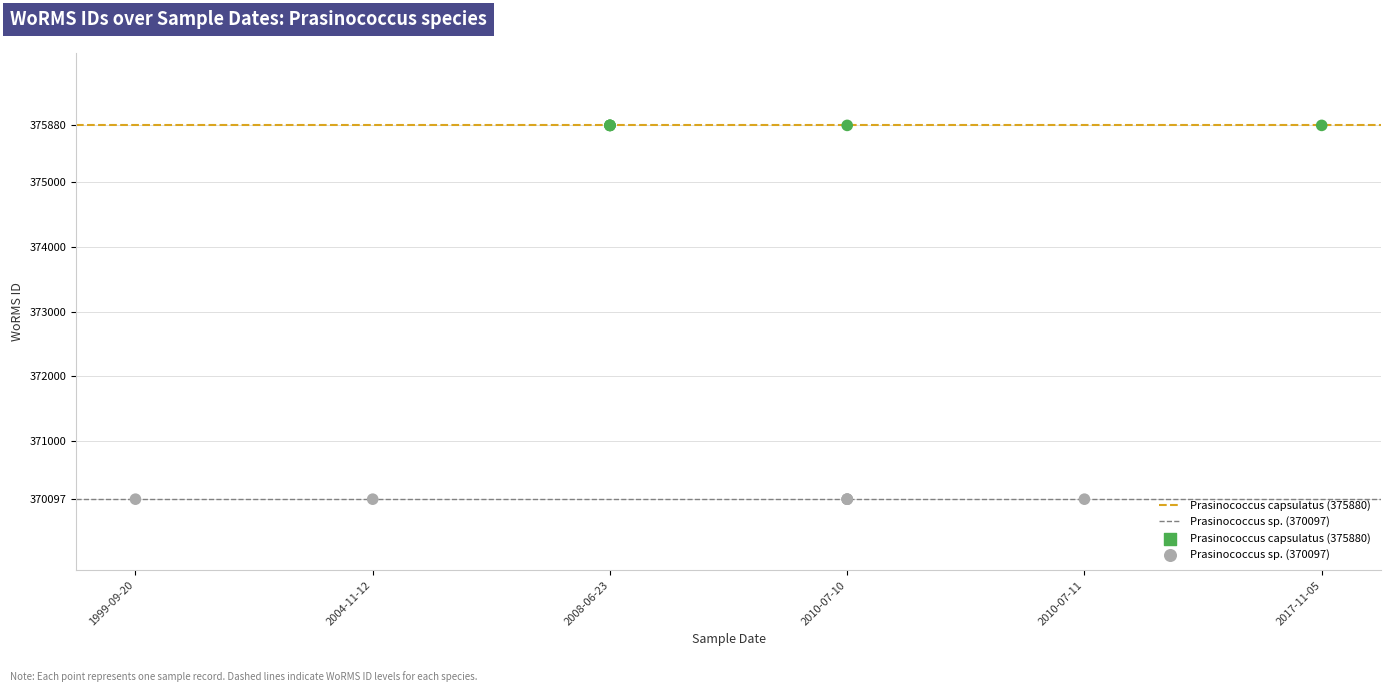

What is the total value across all series at 2004-11-12?

745977